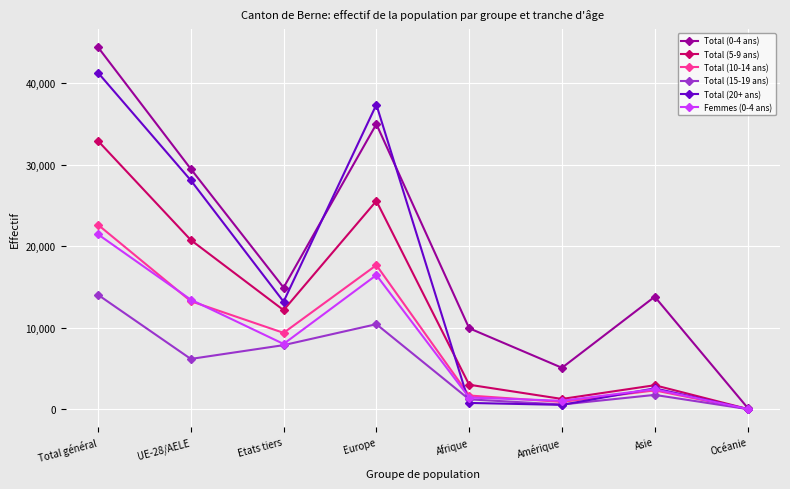

How many lines are shown in the chart?

6